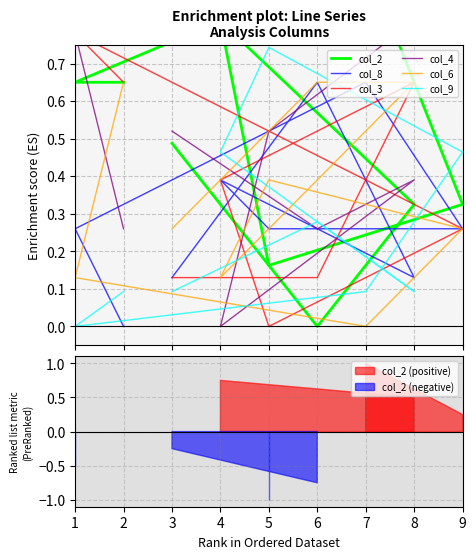

What is the value of the col_6 point at the 6th from the left?

0.3